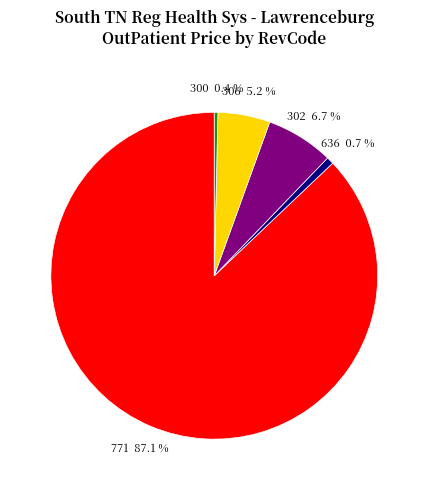

True or false: 771 accounts for 11% of the total.

False